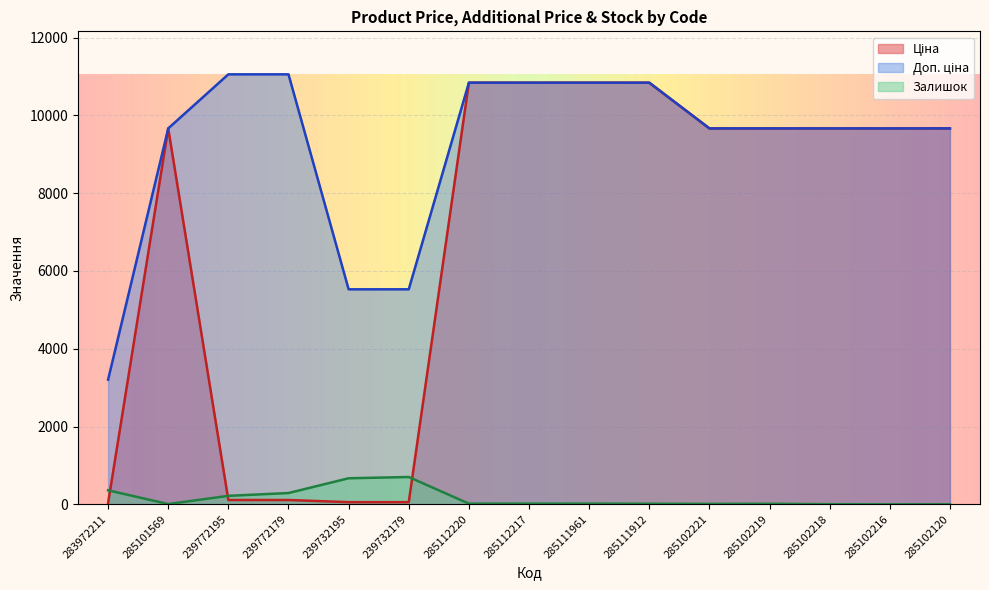

Where does the Доп. ціна series first go above 9664?

285101569